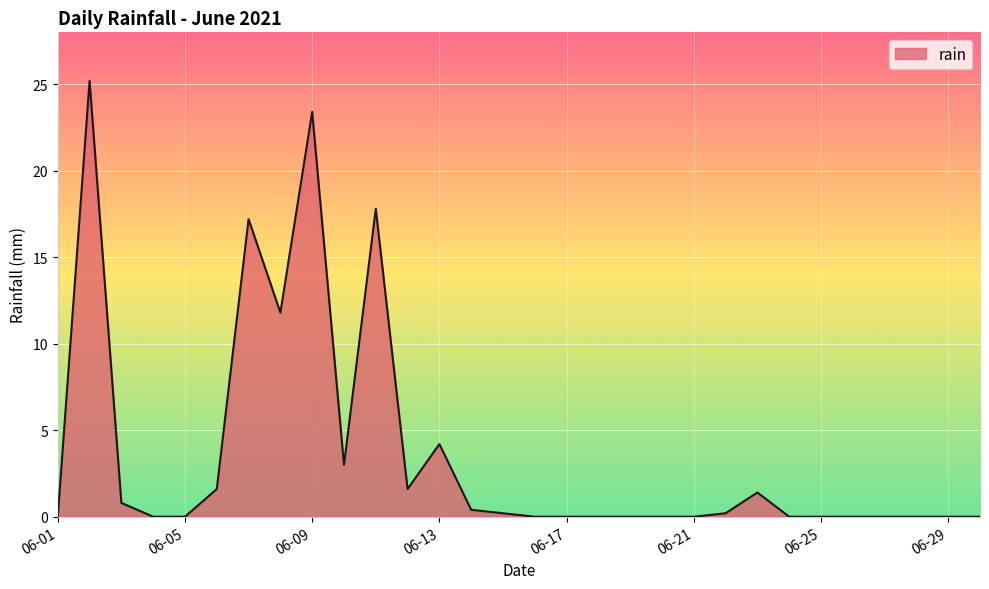

How many lines are shown in the chart?

1